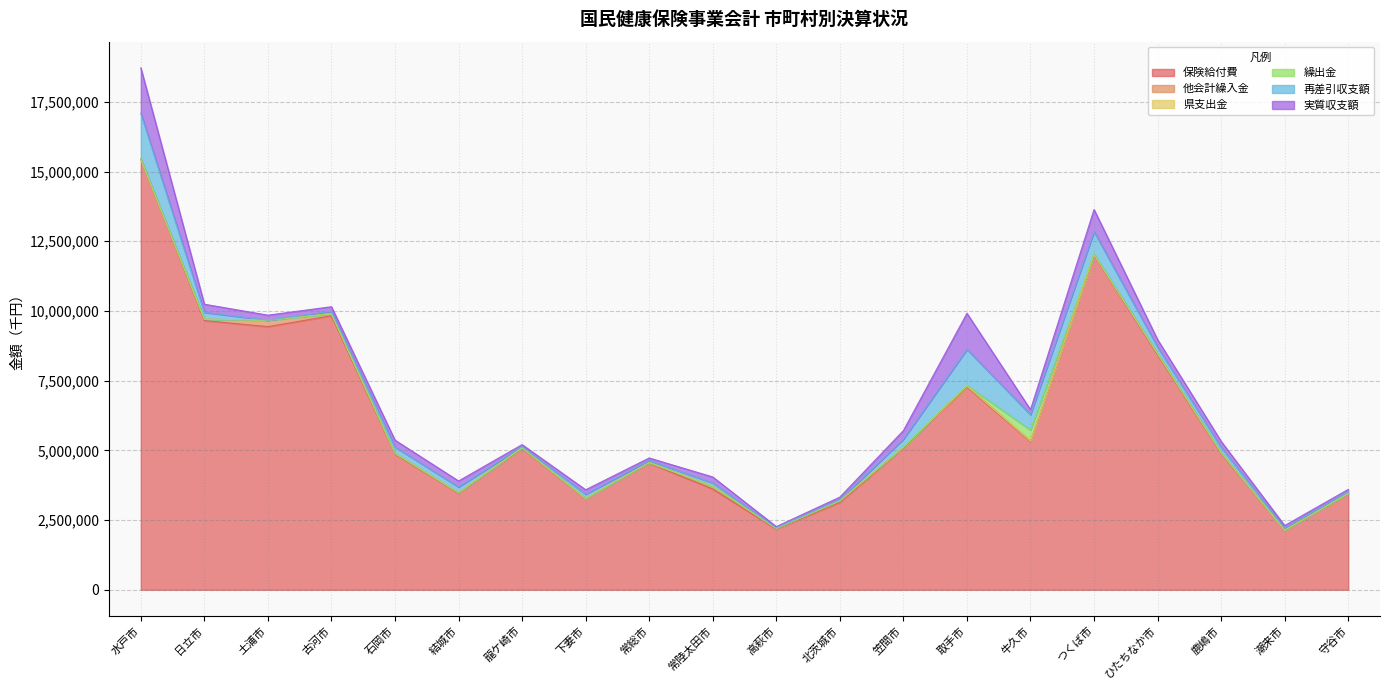

True or false: 県支出金 has more than 2 interior local peaks.

False